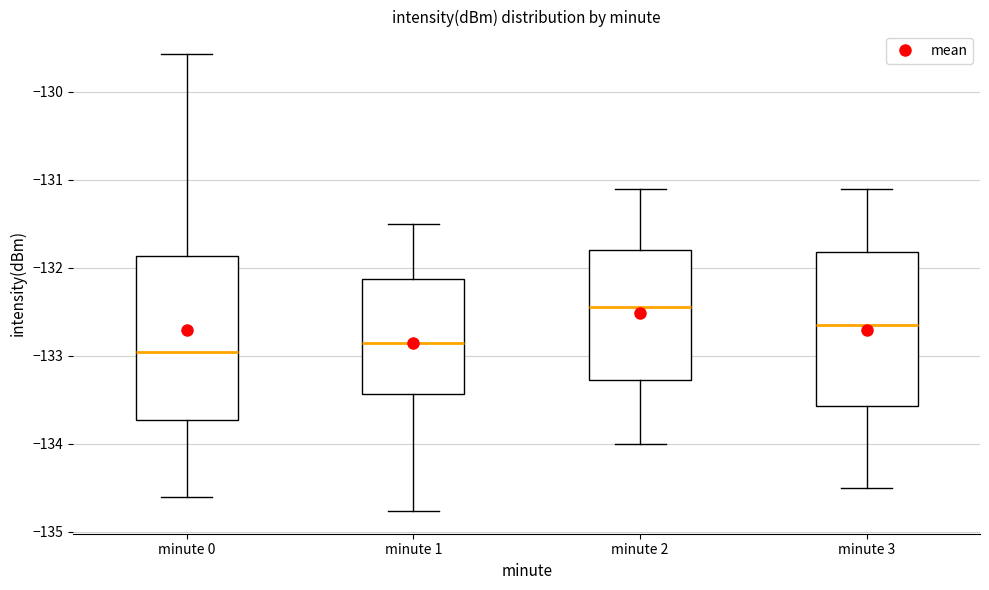

Which box has the highest median line?

minute 2